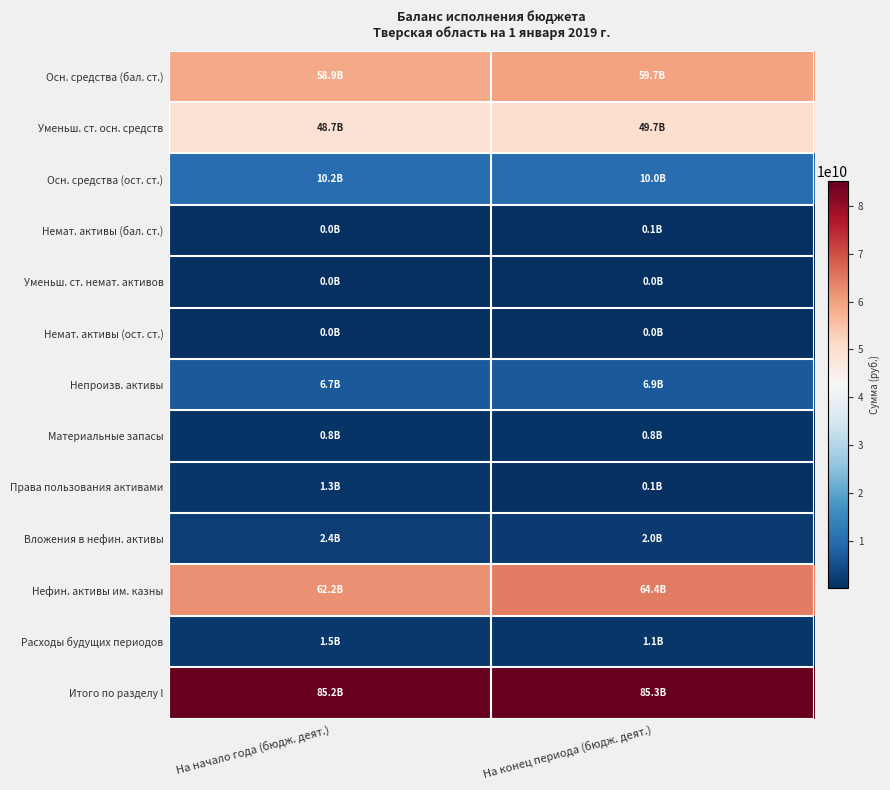

How many data points does each series have?

2